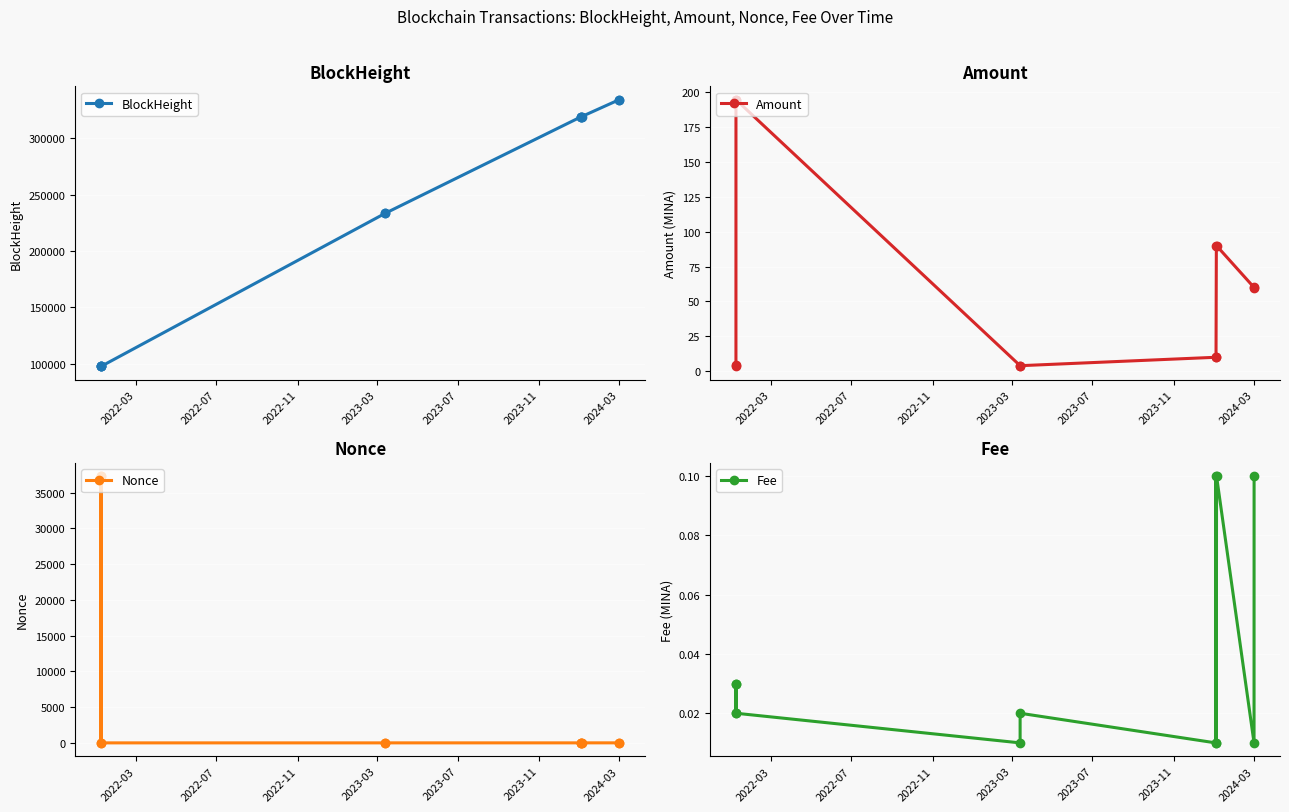

What is the difference between the maximum and minimum values in the Nonce series?

37308